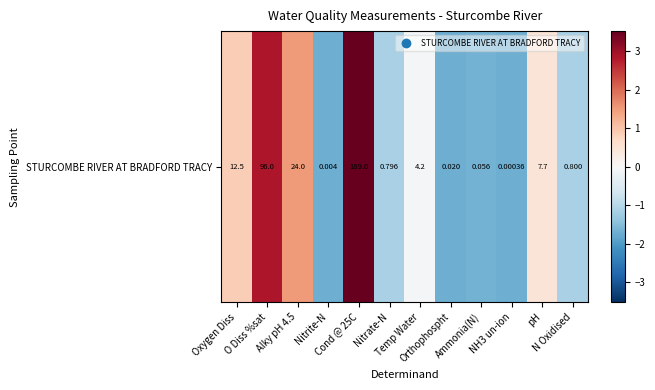

How many positive values are there?

5